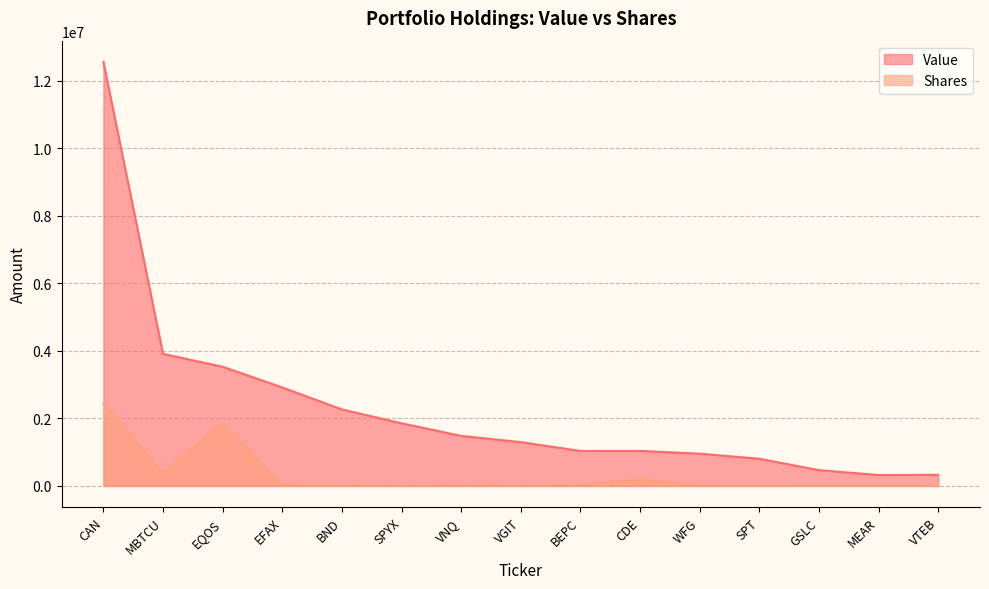

Reading right to left, transcribe all the data shown in this chart.

Value: VTEB=329000	MEAR=322000	GSLC=466000	SPT=804000	WFG=954000	CDE=1037000	BEPC=1035000	VGIT=1296000	VNQ=1481000	SPYX=1854000	BND=2264000	EFAX=2915000	EQOS=3527000	MBTCU=3910000	CAN=12554000
Shares: VTEB=6000	MEAR=6420	GSLC=4899	SPT=8861	WFG=10000	CDE=205781	BEPC=28087	VGIT=19500	VNQ=12763	SPYX=15752	BND=26710	EFAX=34742	EQOS=1885859	MBTCU=380000	CAN=2437609